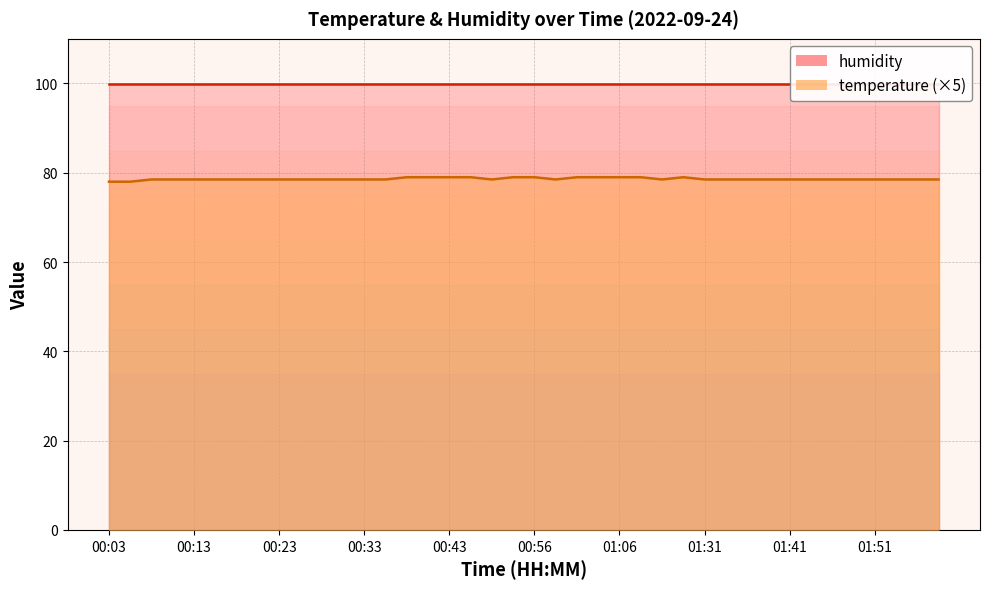

Rank the categories by value from highest to lowest.

00:38, 00:40, 00:43, 00:48, 00:53, 00:56, 01:01, 01:03, 01:06, 01:08, 01:23, 00:08, 00:11, 00:13, 00:15, 00:18, 00:20, 00:23, 00:25, 00:28, 00:30, 00:33, 00:35, 00:51, 00:58, 01:11, 01:31, 01:34, 01:36, 01:39, 01:41, 01:44, 01:46, 01:49, 01:51, 01:54, 01:59, 02:04, 00:03, 00:06